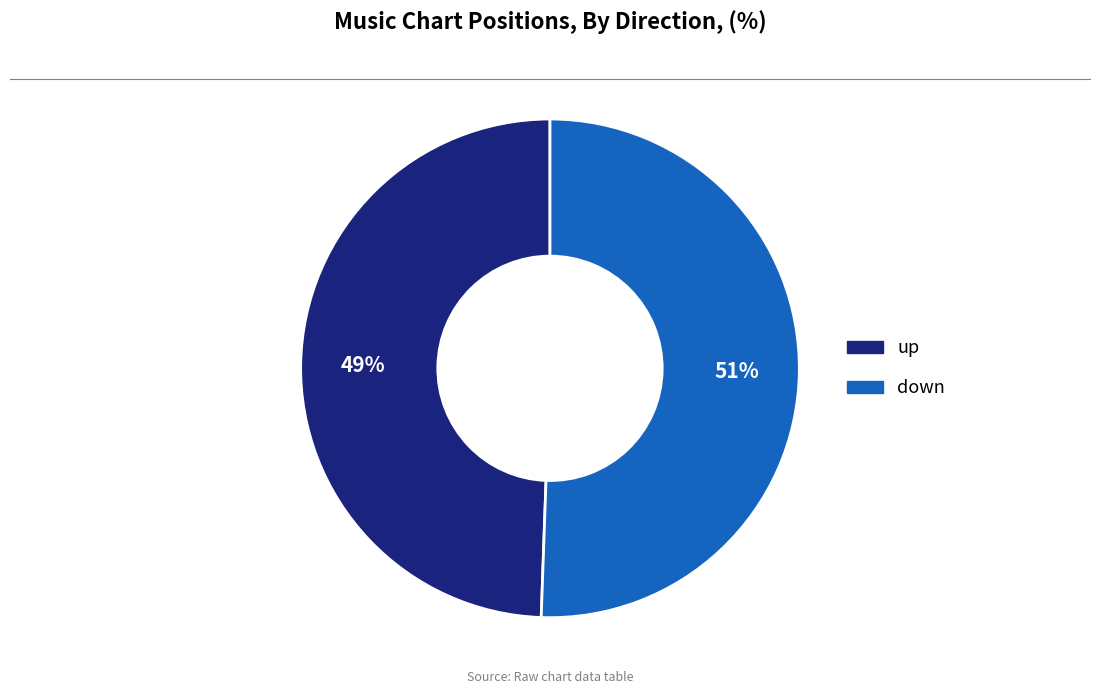

To the nearest percent, what is the average slice percentage?

50%